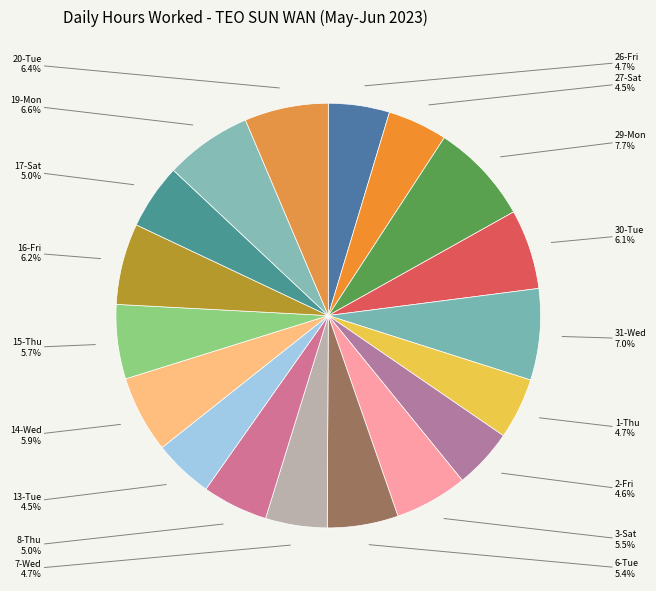

Combined, what portion of the pie is 2-Fri and 27-Sat?

9.1%